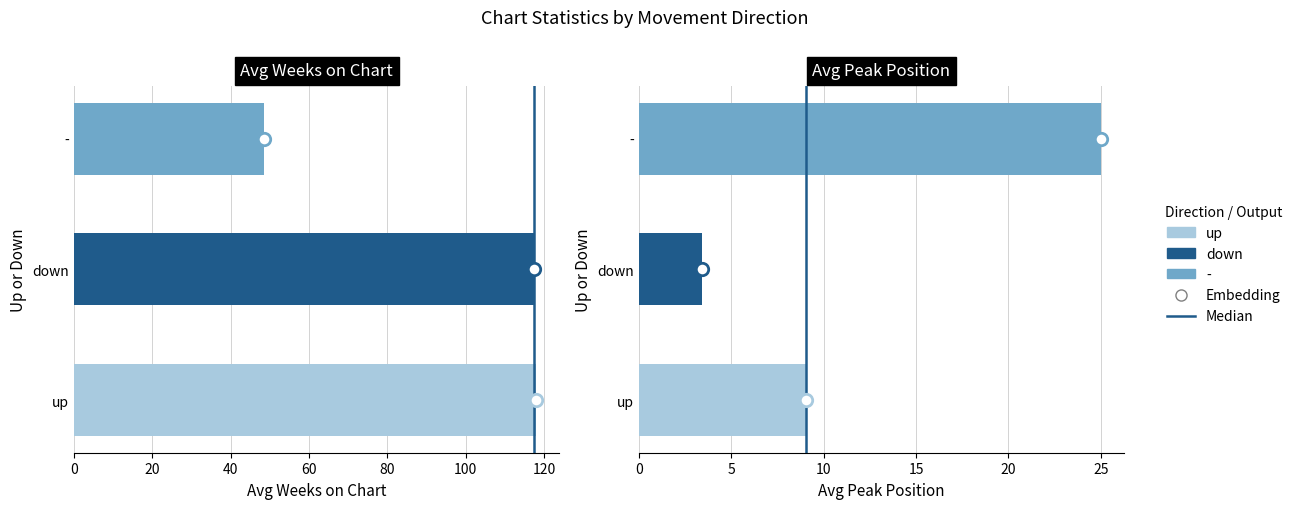

Which series has the largest Y range (max minus min)?

up